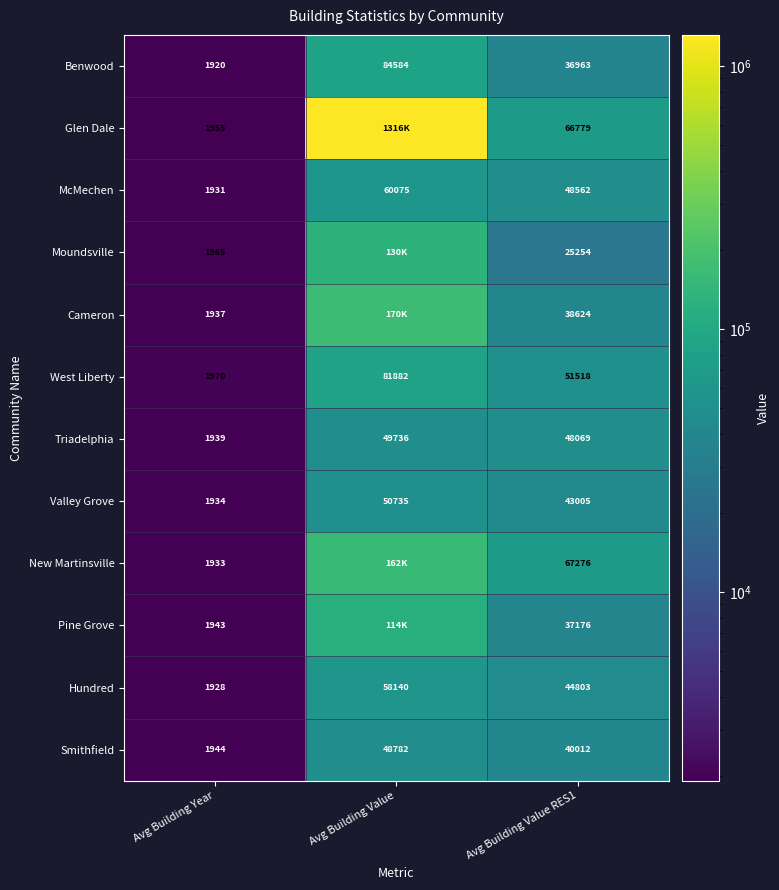

Between Avg Building Year and Avg Building Value, which is larger?

Avg Building Value